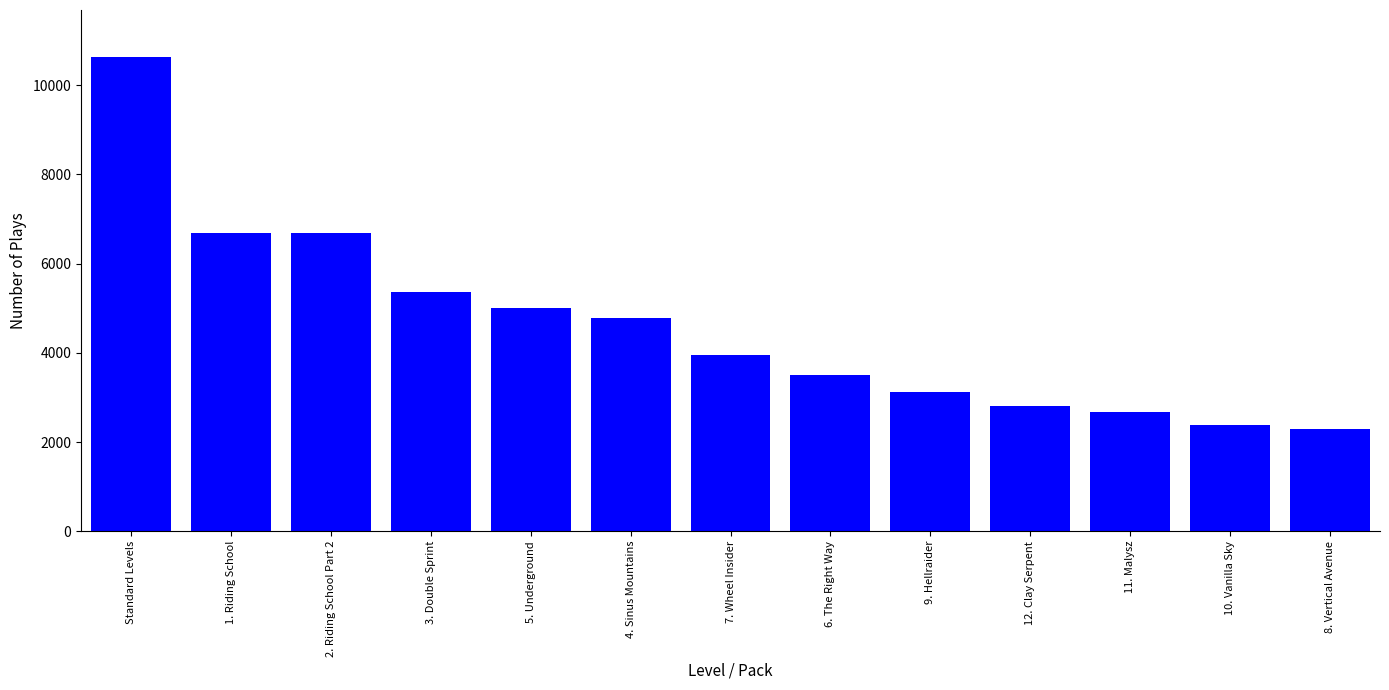

What is the approximate value at Standard Levels?

10626